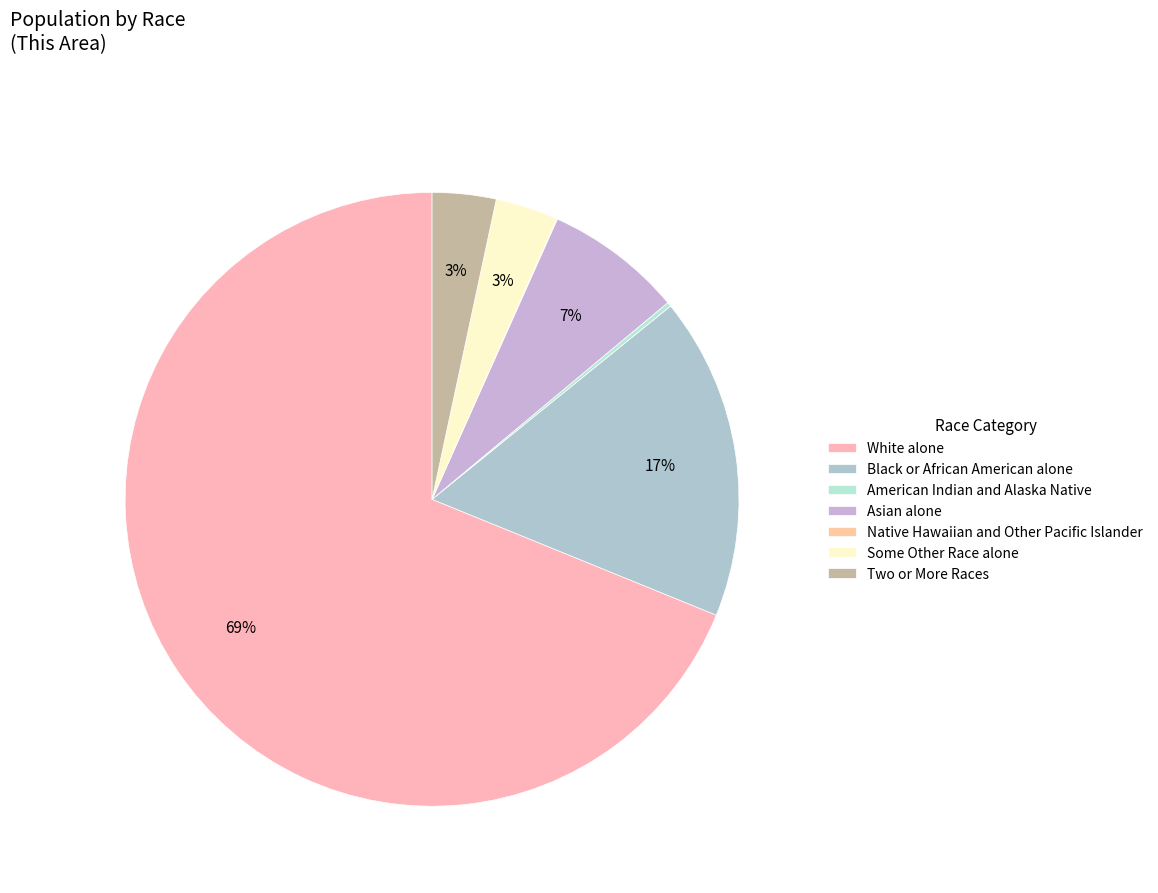

Which category has the smallest portion of the pie?

Native Hawaiian and Other Pacific Islander